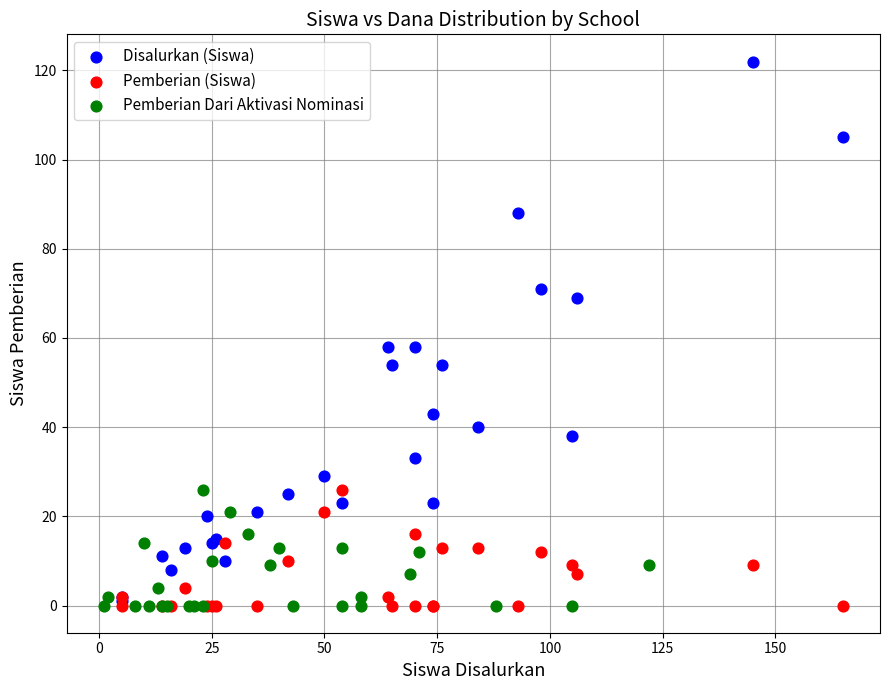

What are all the series names shown in the legend?

Disalurkan (Siswa), Pemberian (Siswa), Pemberian Dari Aktivasi Nominasi